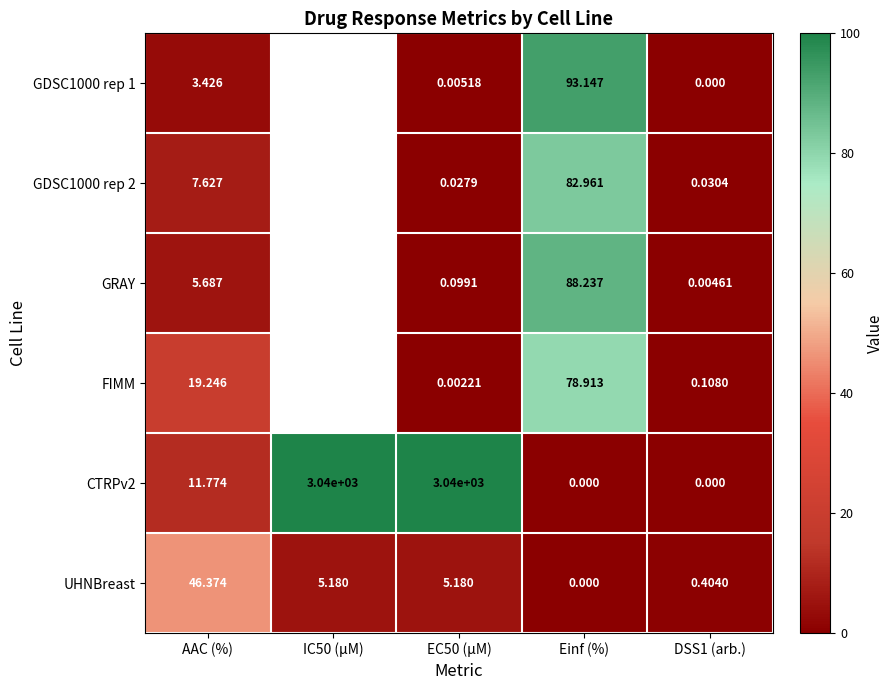

Where does the UHNBreast series first go above 5?

AAC (%)